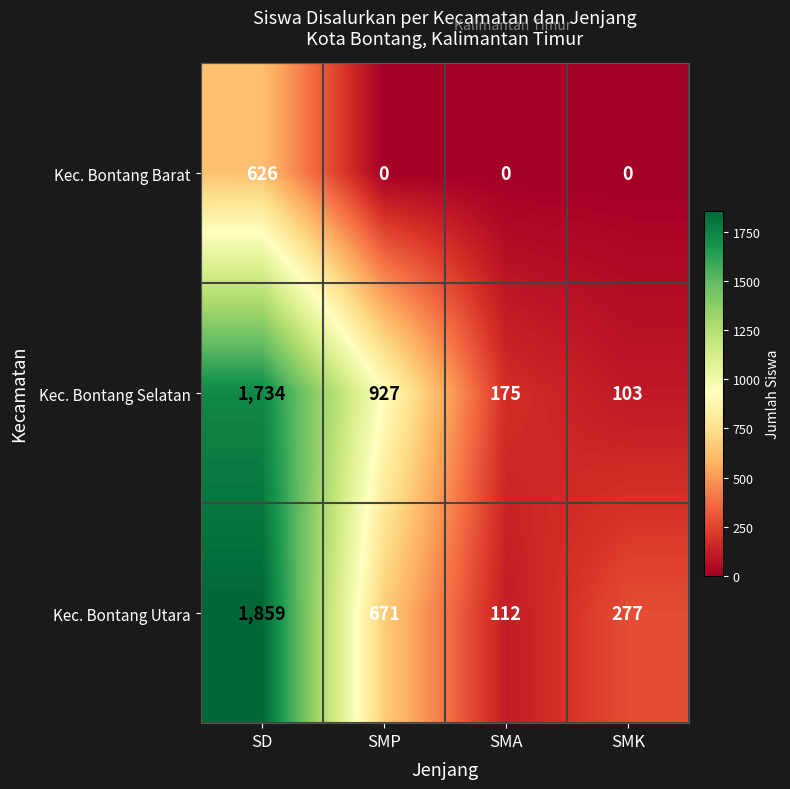

Reading left to right, extract all data points from this chart.

Kec. Bontang Barat: 626	0	0	0
Kec. Bontang Selatan: 1734	927	175	103
Kec. Bontang Utara: 1859	671	112	277